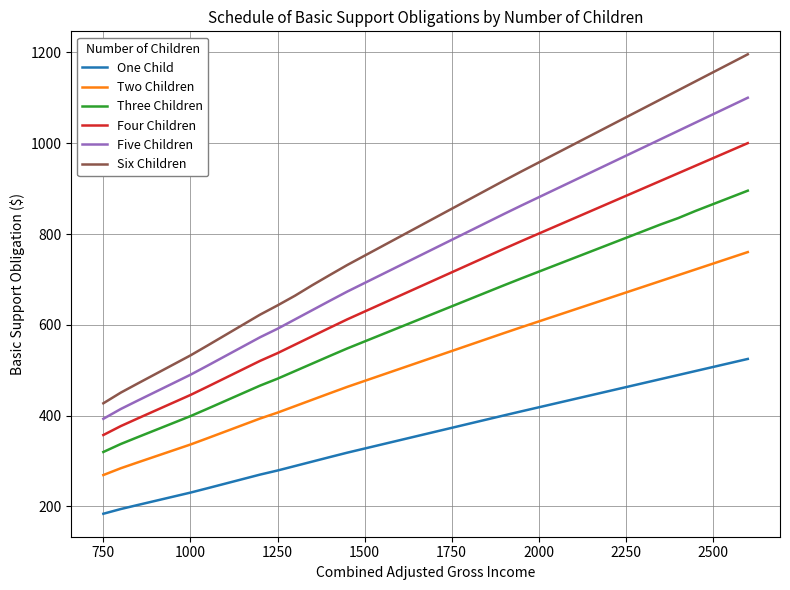

Which series has the widest spread of values?

Six Children